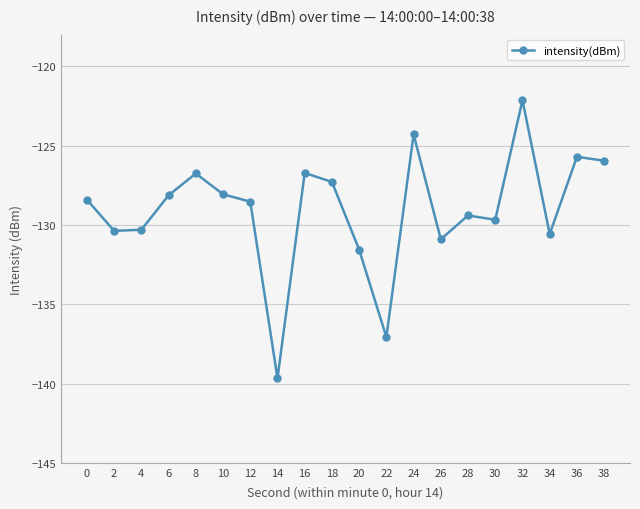

What is the approximate value at 18?

-127.3